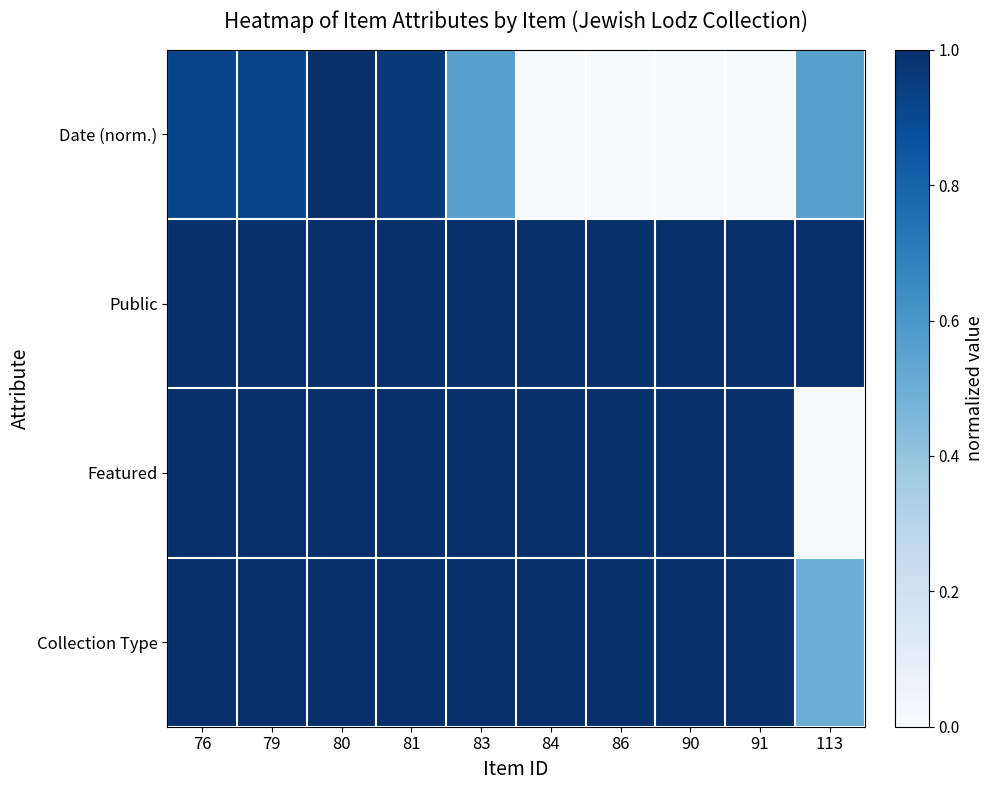

Which has a higher value, 80 or 83?

80